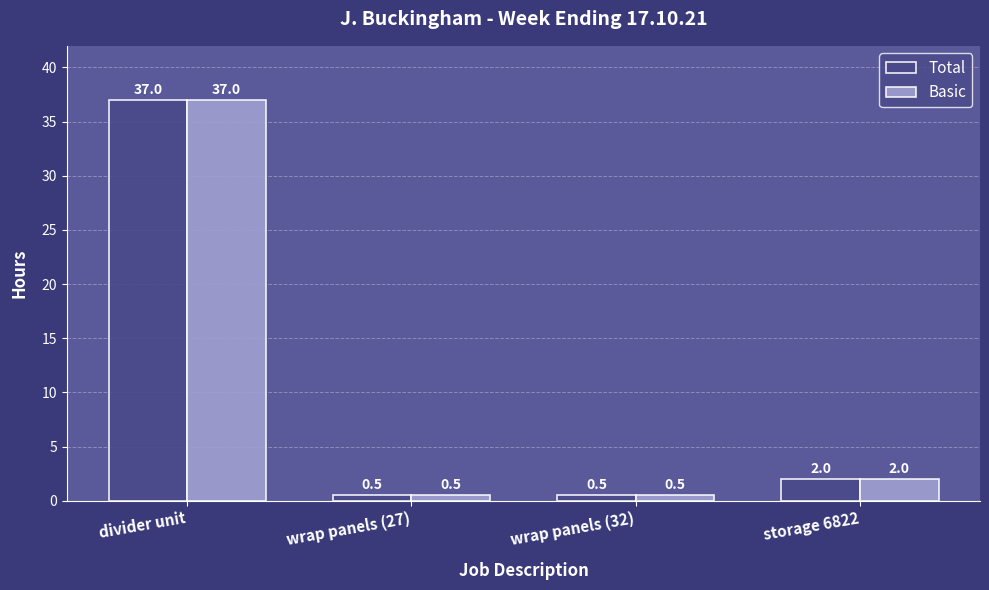

Reading right to left, list all the values displayed in this chart.

Total: 2.0	0.5	0.5	37.0
Basic: 2.0	0.5	0.5	37.0